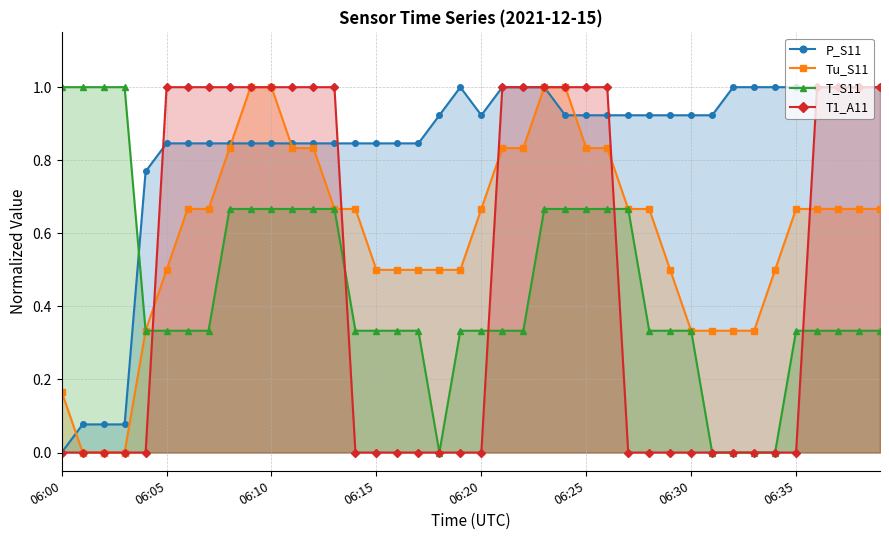

What is the average value of the T1_A11 series?

0.5